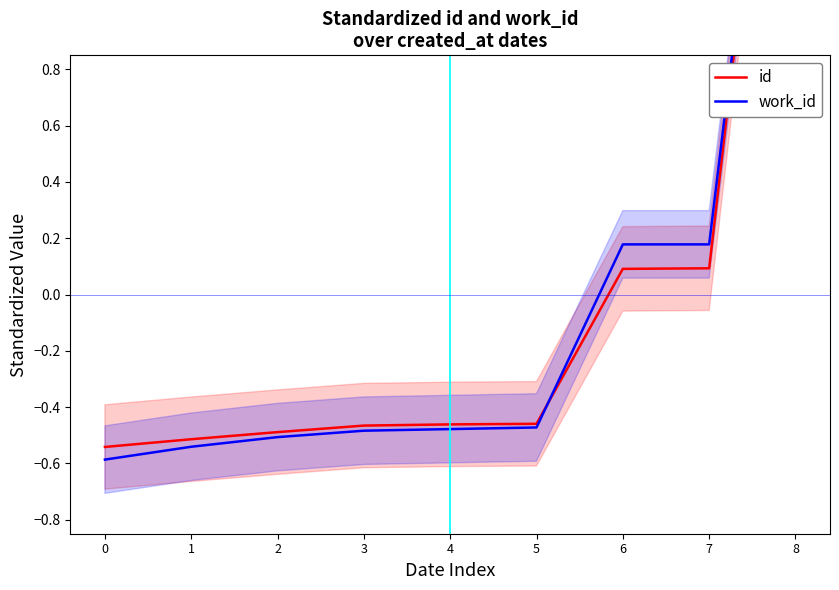

The value of work_id at 8 is 0.8. True or false?

False